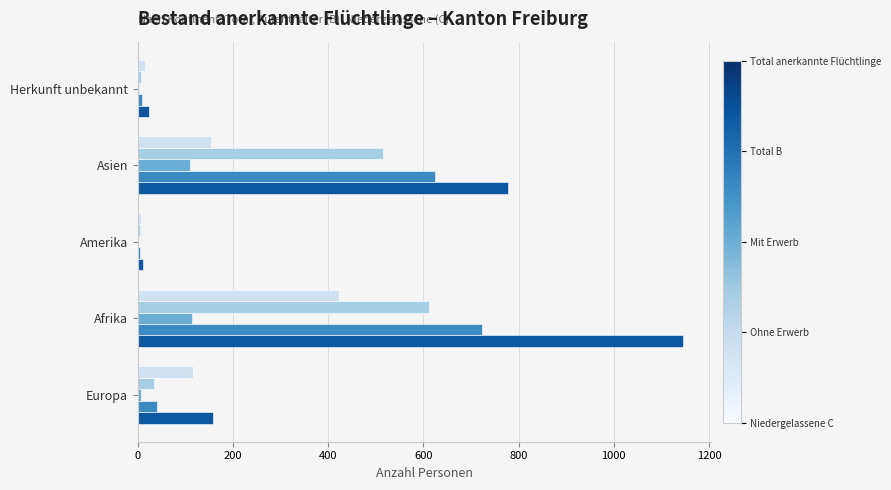

At which category is the sum across all series the highest?

Afrika